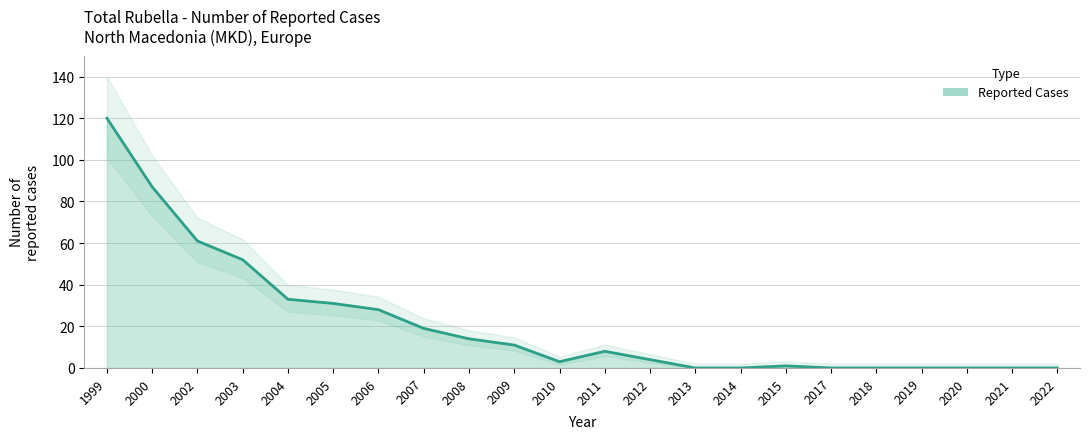

What is the change in value from 2007 to 2021?

-19